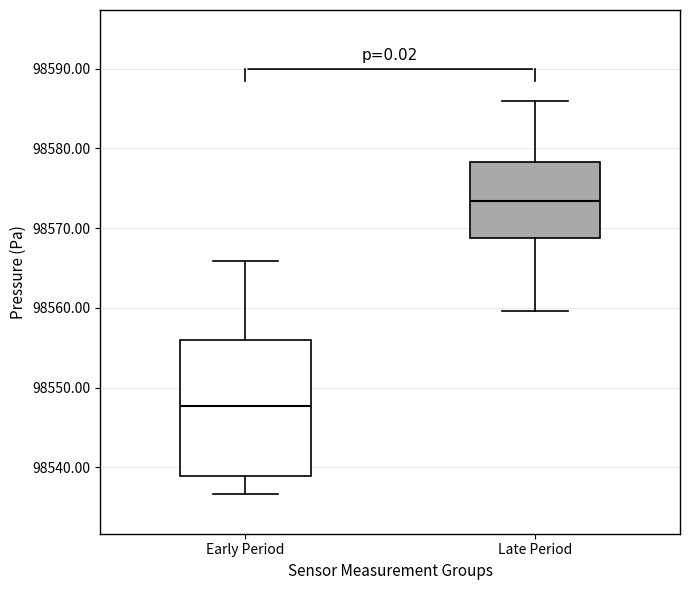

Reading left to right, transcribe this box plot: for each box, give where its median line is, the range the box spans, and where its two whiskers end, as read against the y-axis. The values are not printed on the chart, so give them approximately, as read against the axis.

Early Period: median 98548, box 98539 to 98556, whiskers 98537 to 98566
Late Period: median 98573, box 98569 to 98578, whiskers 98560 to 98586